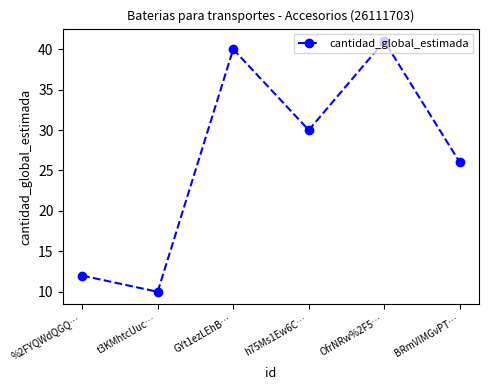

Is it true that the value at %2FYQWdQGQ… is 12?

True